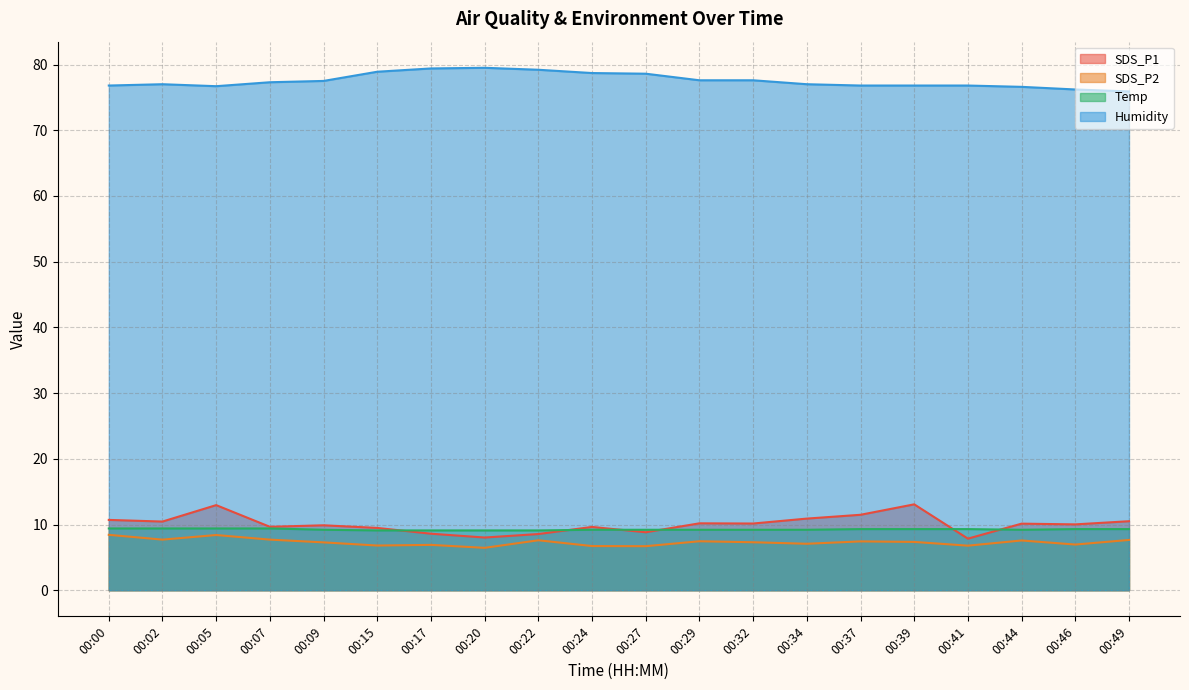

Where is SDS_P1 nearest to the value 10?

00:46